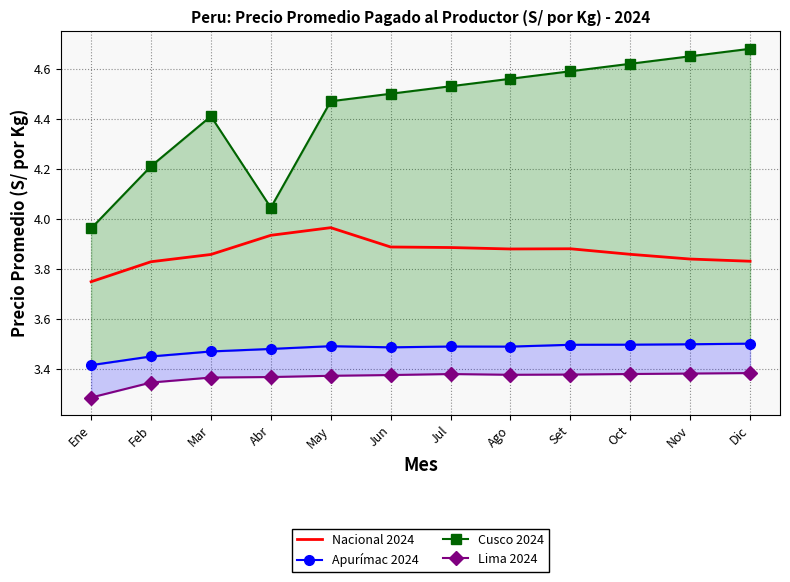

What is the maximum value shown in the chart?

4.7